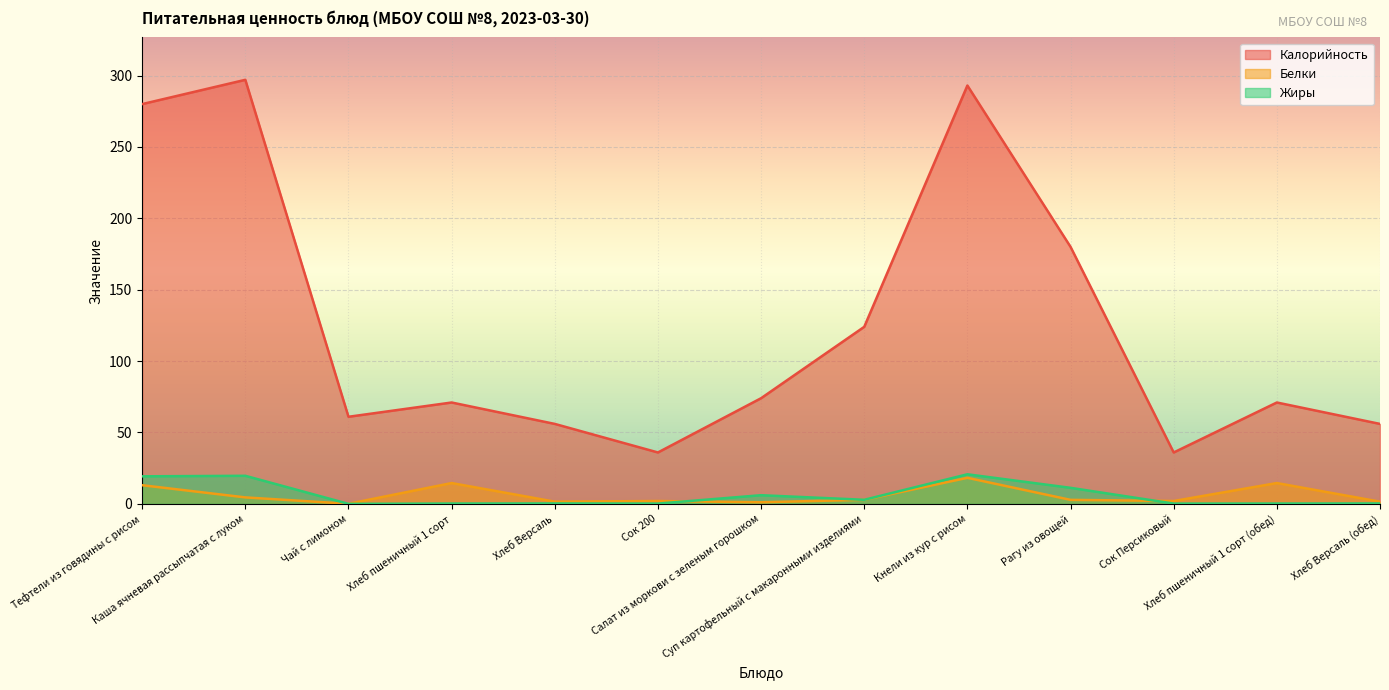

What is the value of the Калорийность point at the 11th from the left?

36.0